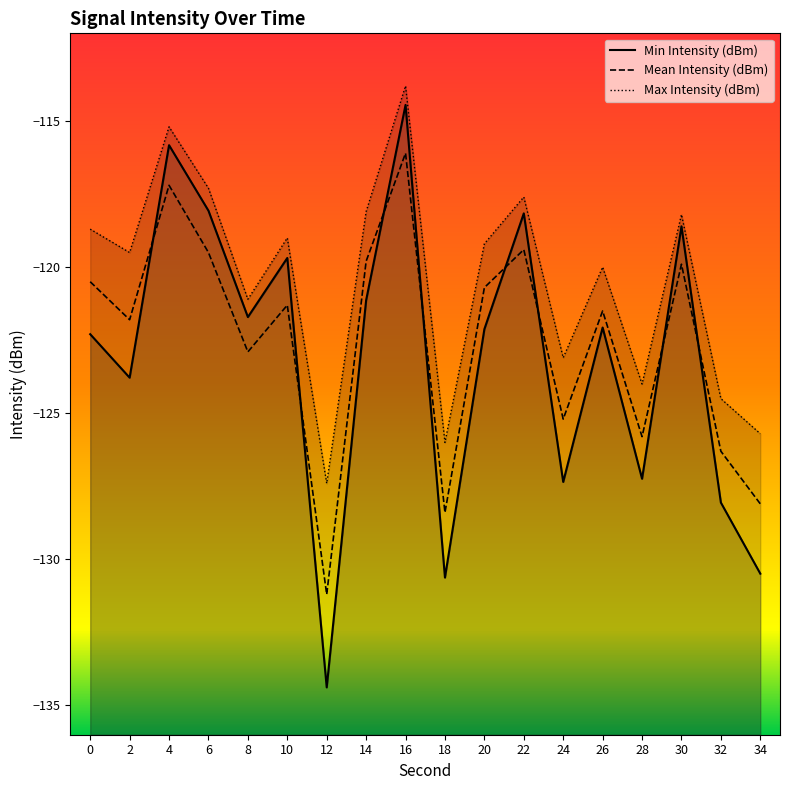

Where is the first local maximum for Max Intensity (dBm)?

4